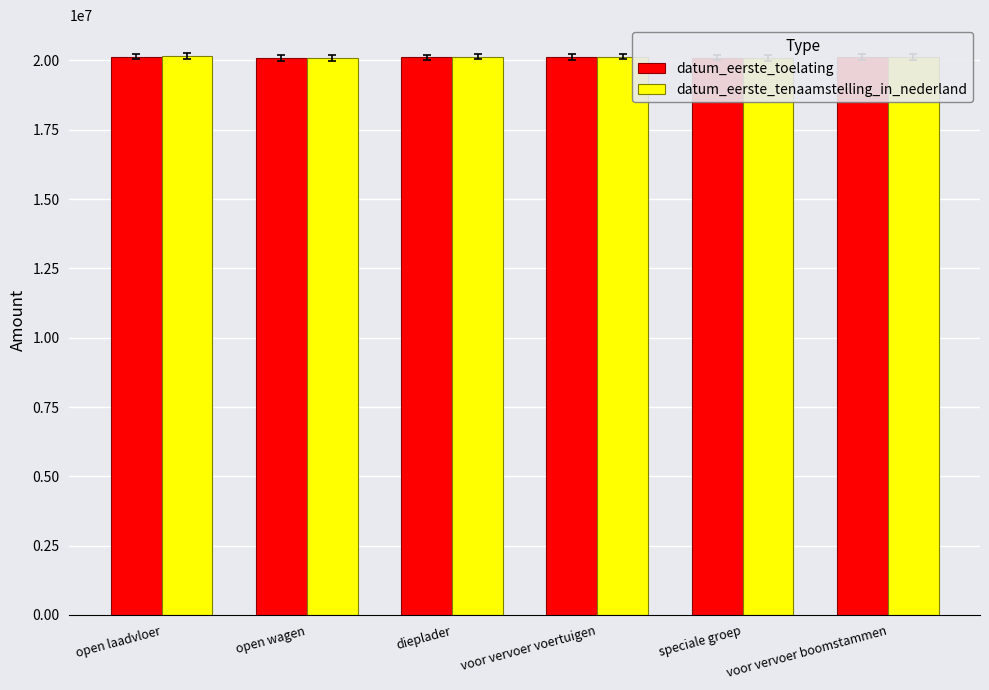

What is the label of the 5th bar from the right?

open wagen